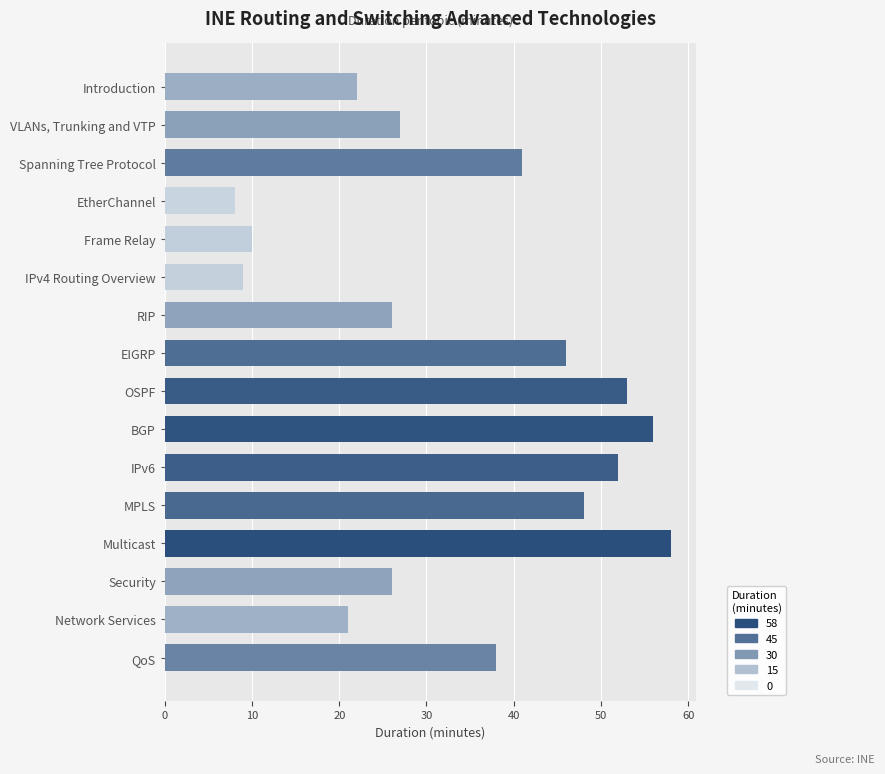

How many data points does each series have?

16